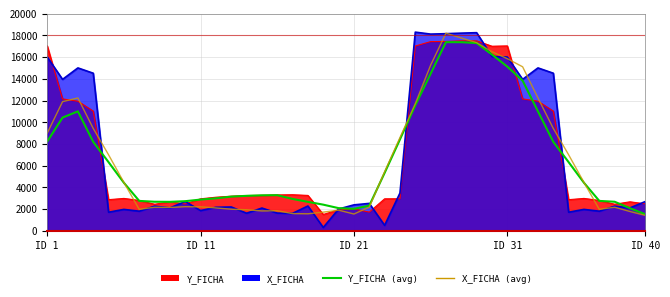

True or false: X_FICHA (avg) and Y_FICHA (avg) cross at least once.

True